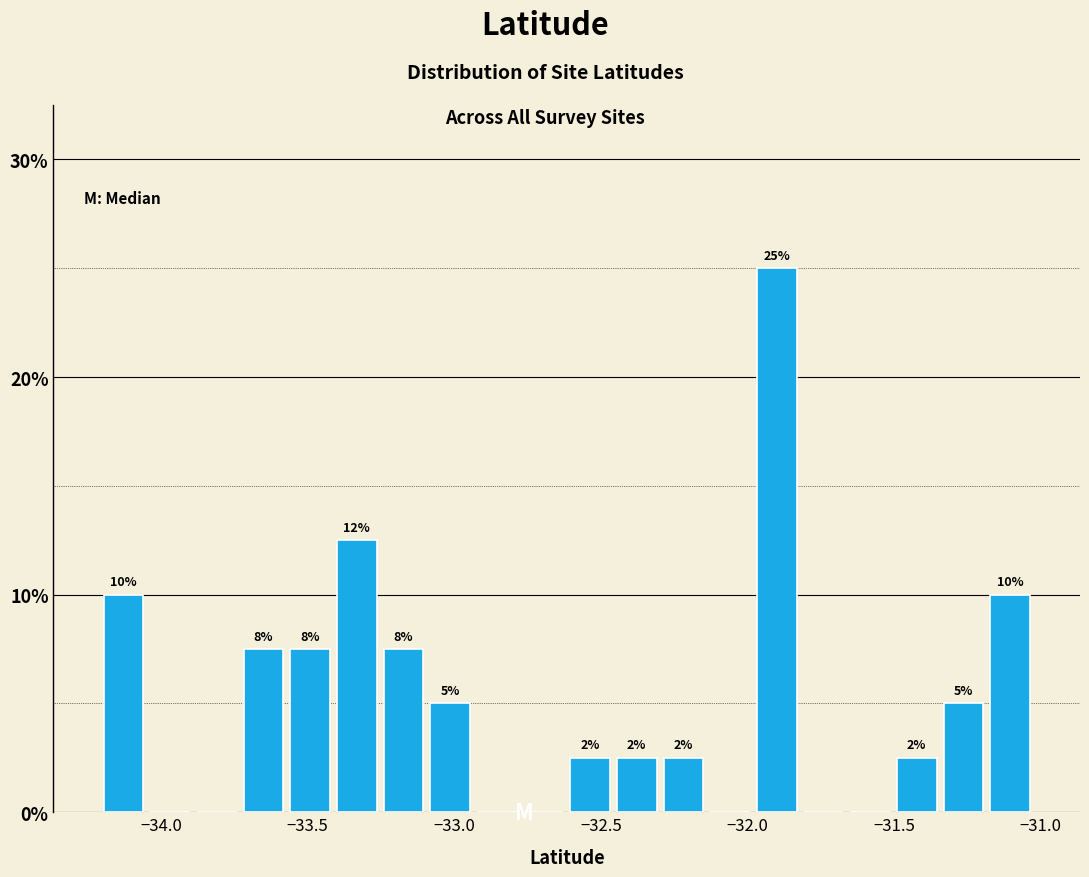

Read against the x-axis, roughly where is the centre of the tallest bar?

-31.90